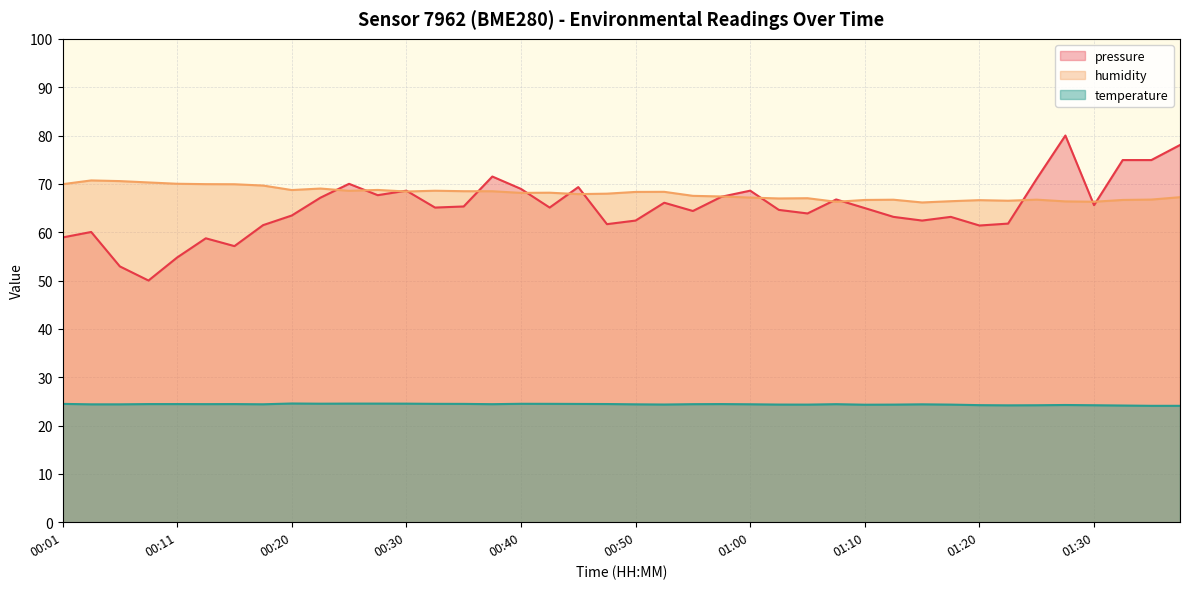

Where is humidity nearest to the value 68?

00:47